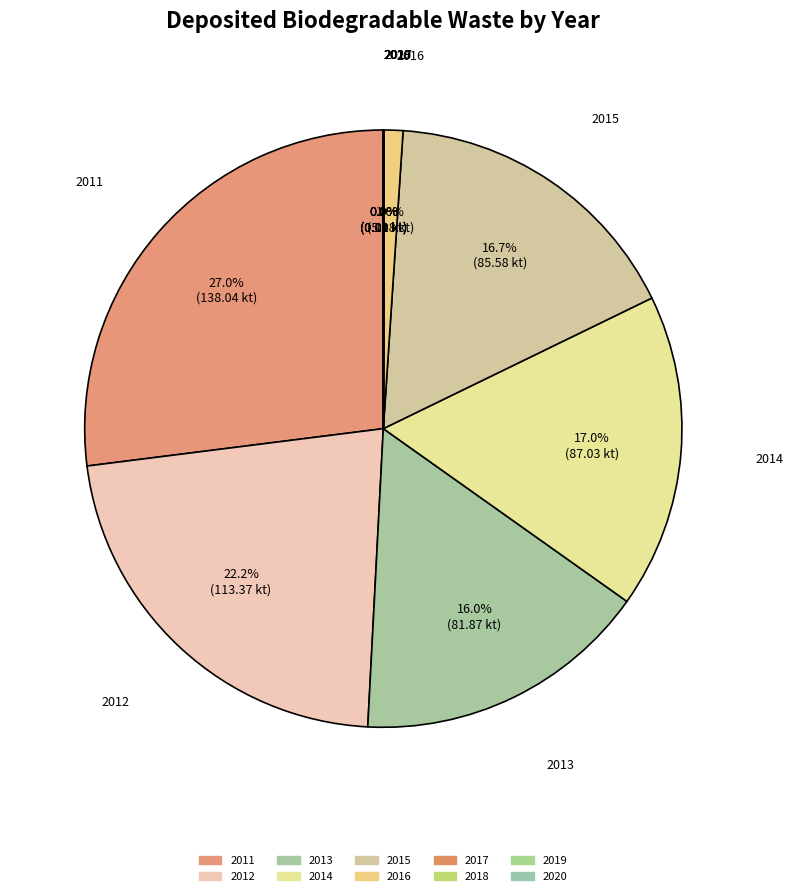

How much of the chart is everything except 2011?

73.0%